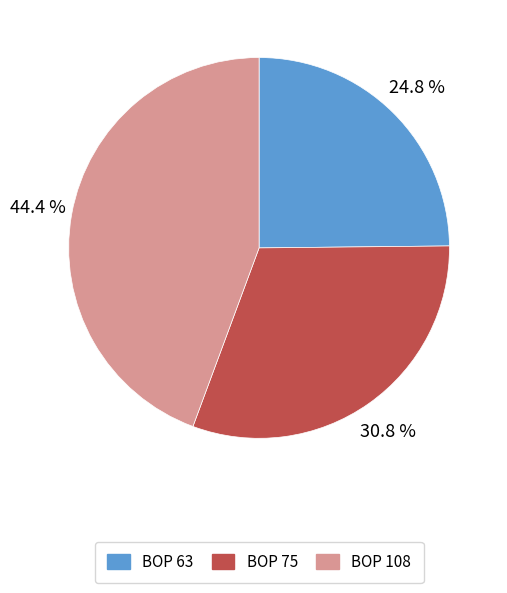

Which has a higher value, BOP 63 or BOP 75?

BOP 75